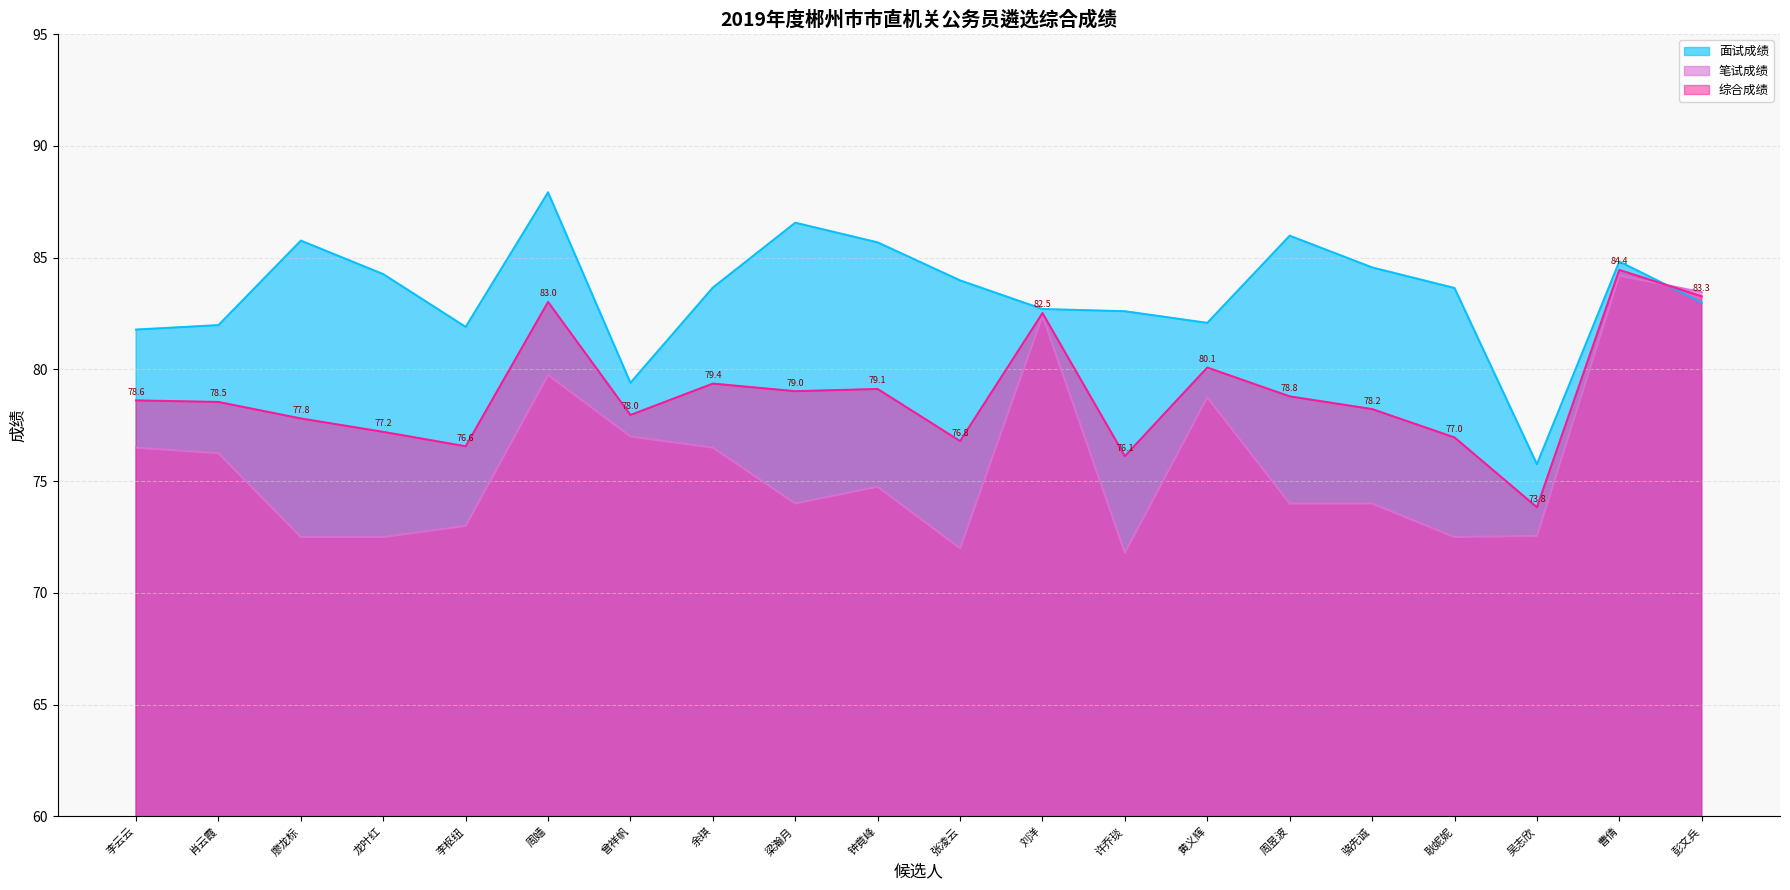

What is the average value of the 笔试成绩 series?

75.9